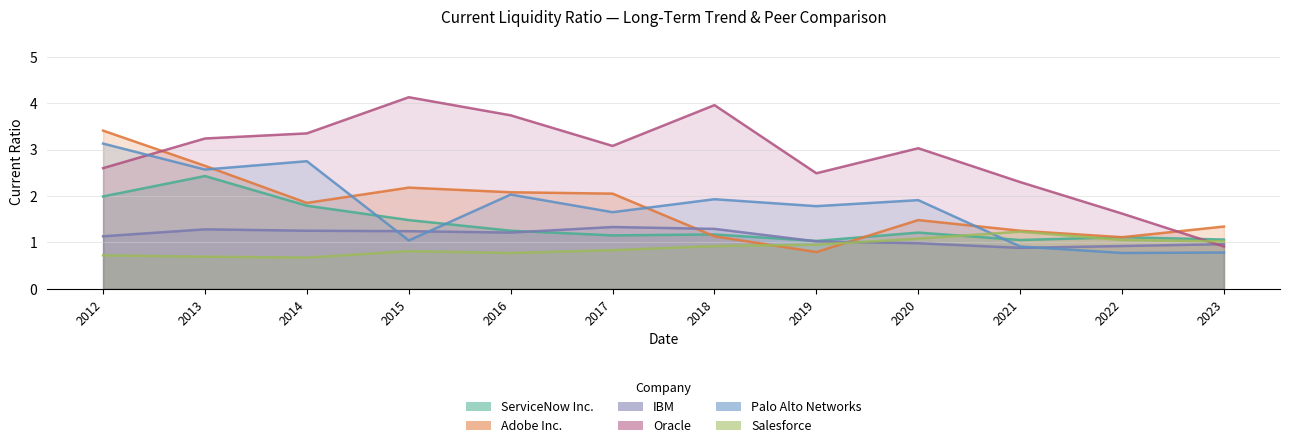

What are all the series names shown in the legend?

ServiceNow Inc., Adobe Inc., IBM, Oracle, Palo Alto Networks, Salesforce